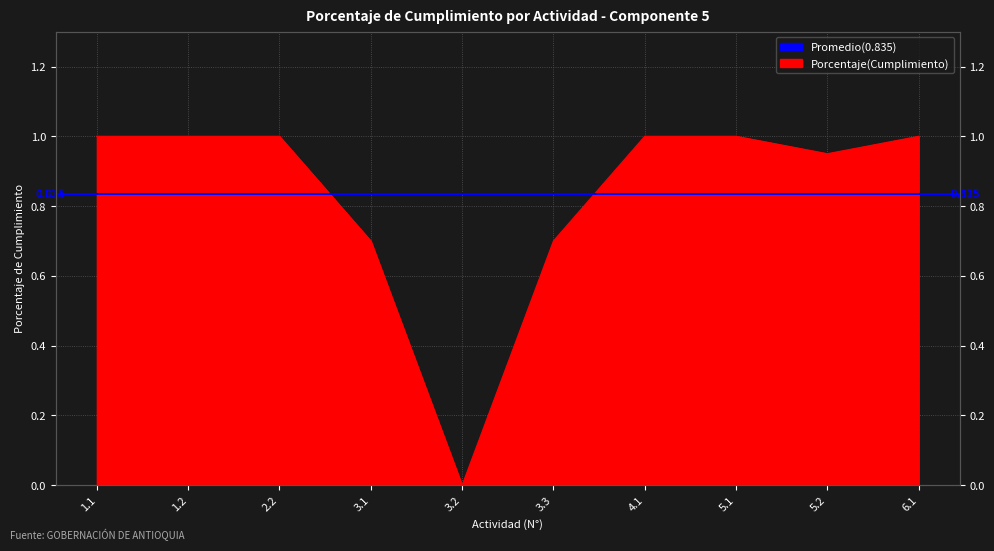

Is it true that the value at 2.2 is 1.3?

False